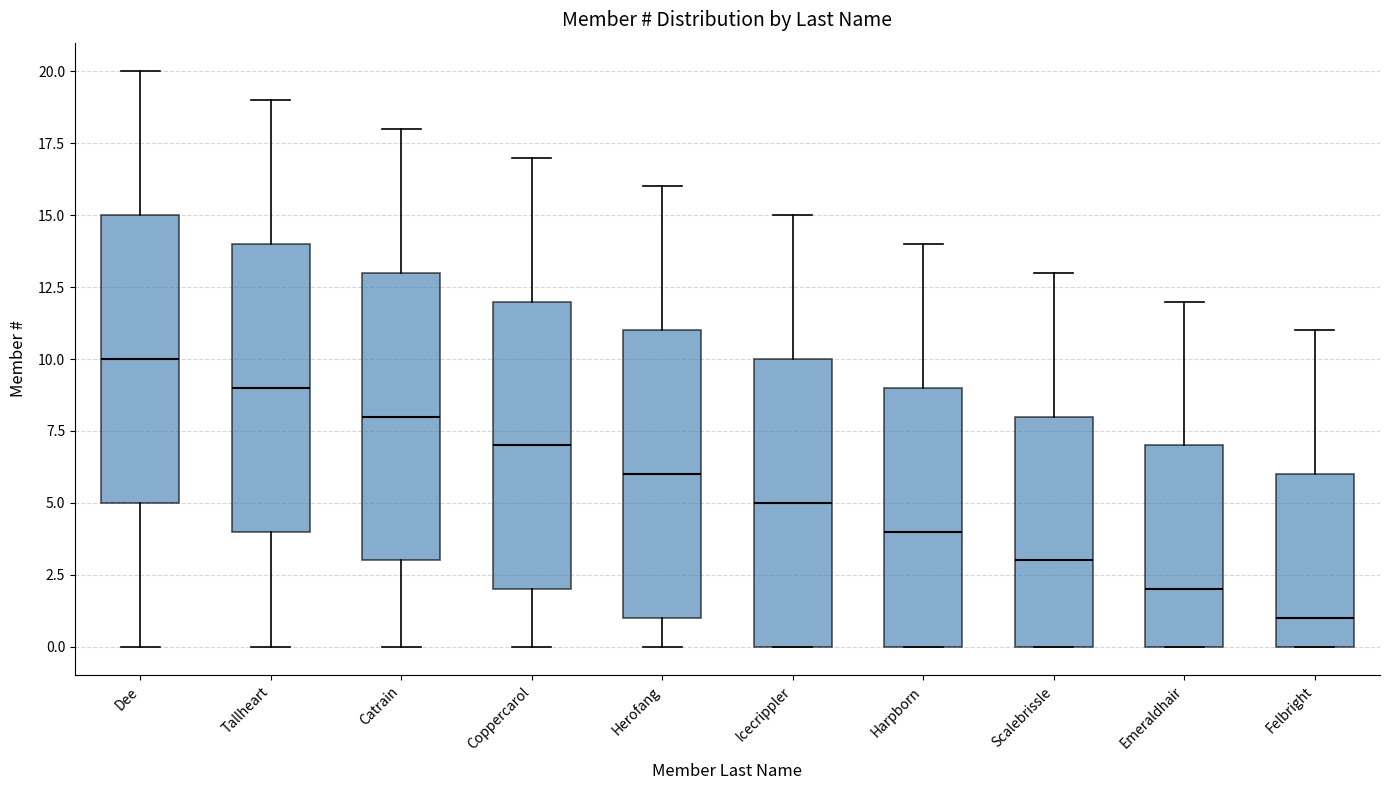

Where does the upper whisker of the box for Icecrippler end on the y-axis? The values are not printed on the chart, so give them approximately, as read against the axis.

15